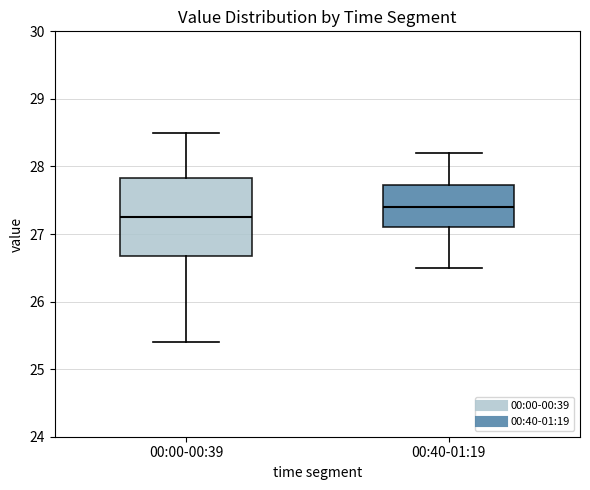

Reading left to right, read every box against the y-axis: the position of its median line, the range the box covers, and the ends of its whiskers. The values are not printed on the chart, so give them approximately, as read against the axis.

00:00-00:39: median 27.3, box 26.7 to 27.8, whiskers 25.4 to 28.5
00:40-01:19: median 27.4, box 27.1 to 27.7, whiskers 26.5 to 28.2